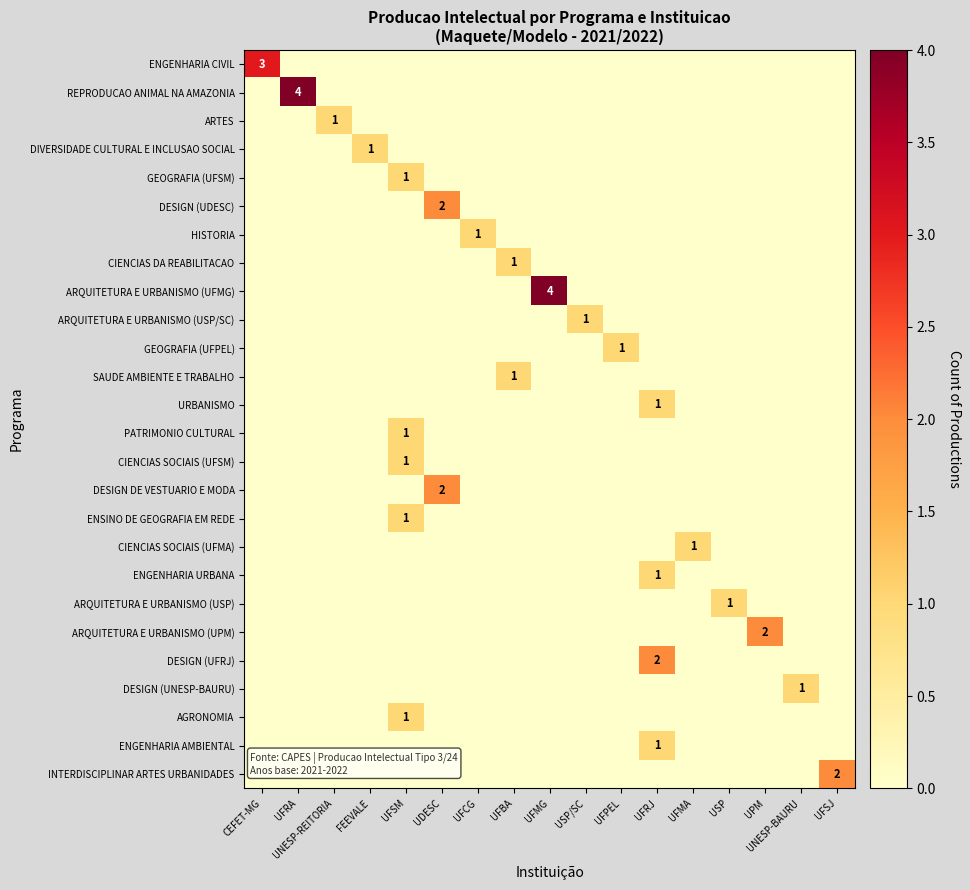

What is the total value across all series at UDESC?

4